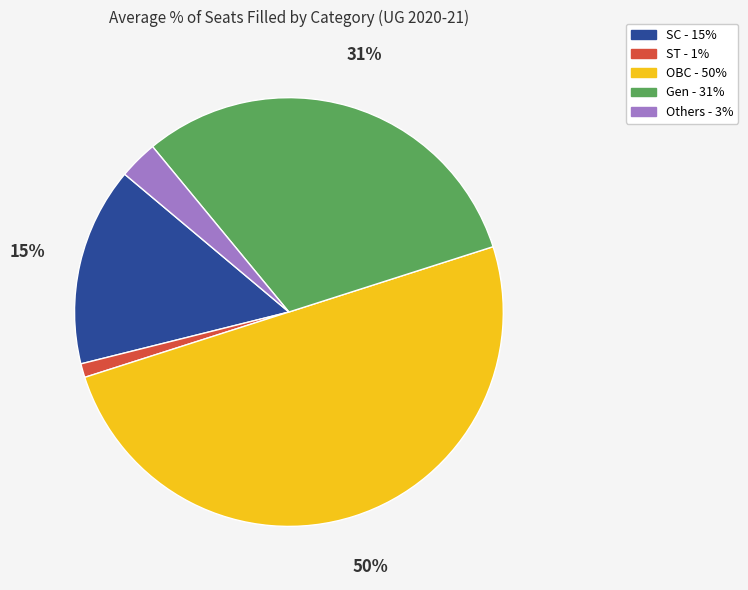

Is SC - 15% the majority of the pie?

No